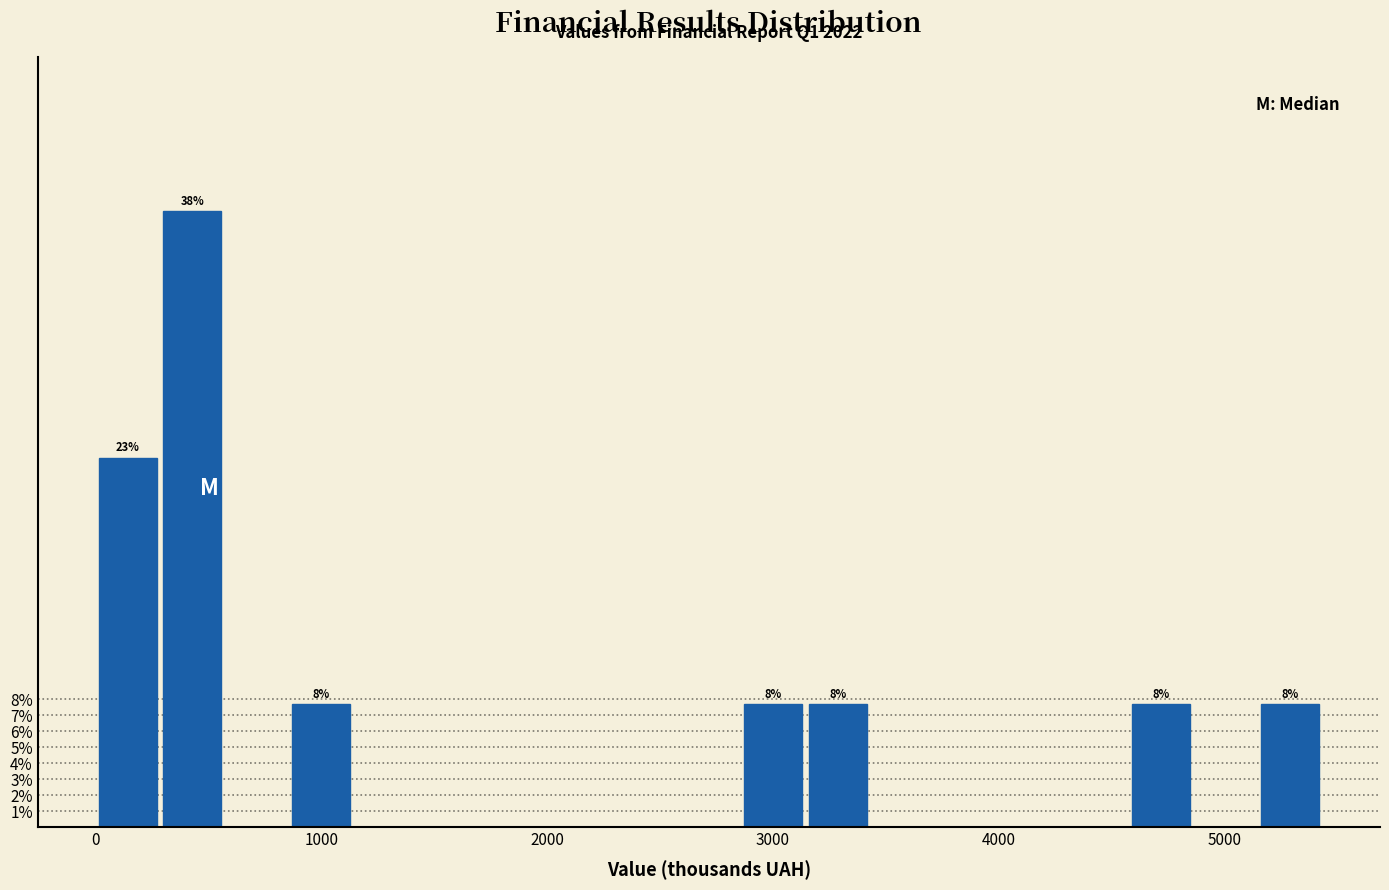

Read against the x-axis, roughly where is the centre of the tallest bar?

400